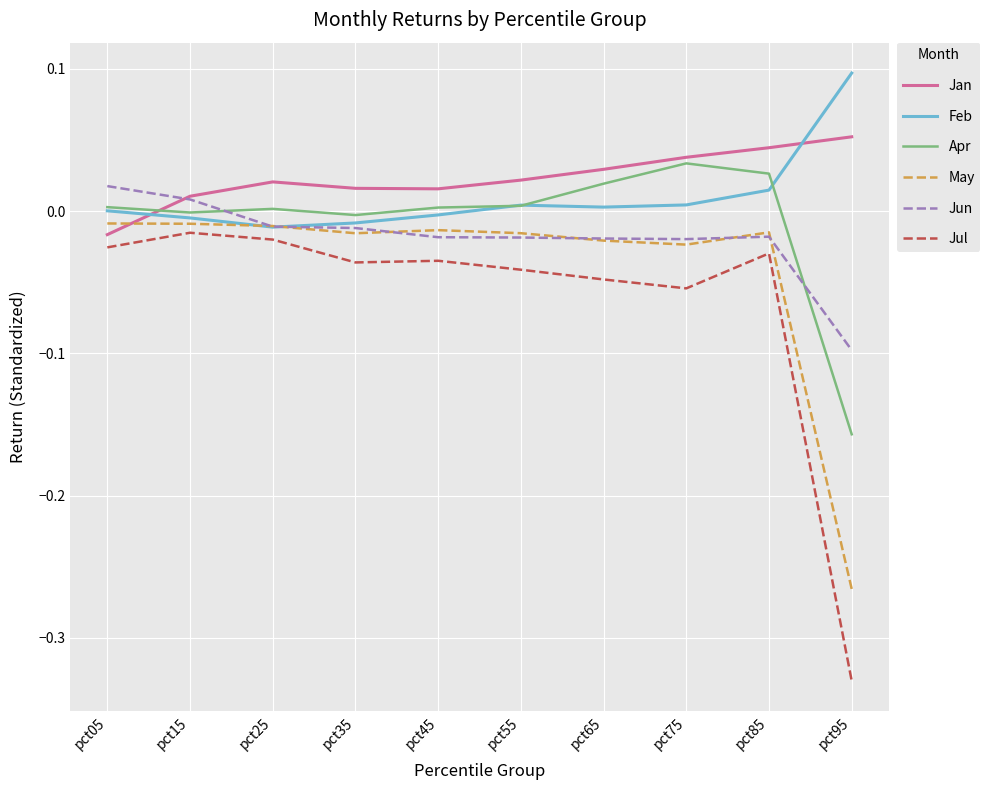

Is the value of May at pct15 greater than the value of Jun at pct55?

Yes